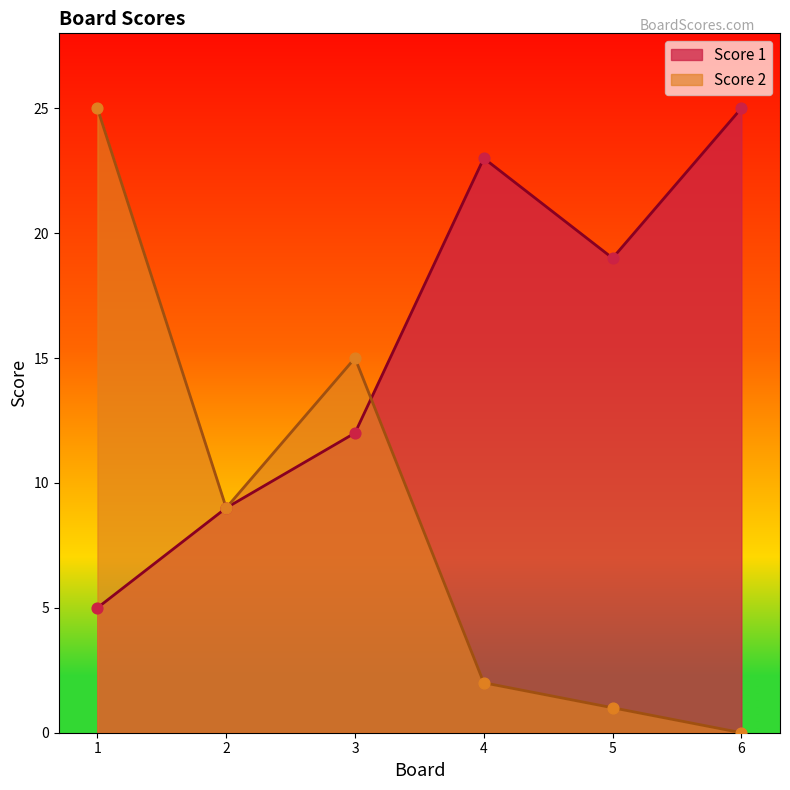

Which series has the largest Y range (max minus min)?

Score 2